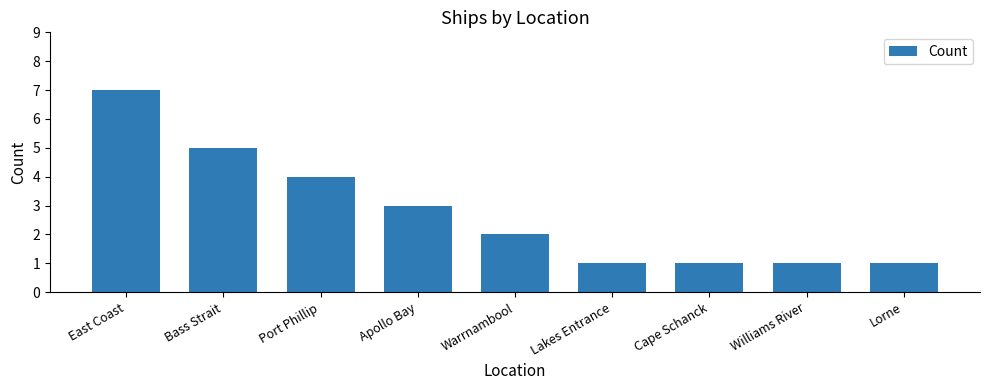

How many data points are less than 2?

4